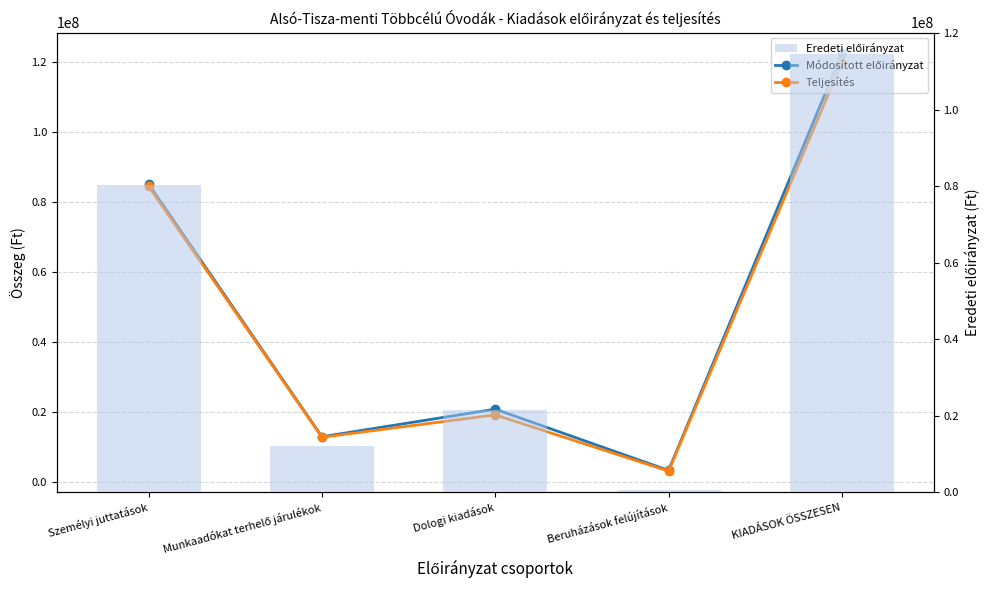

True or false: Teljesítés has a value of 84425146 at Személyi juttatások.

True